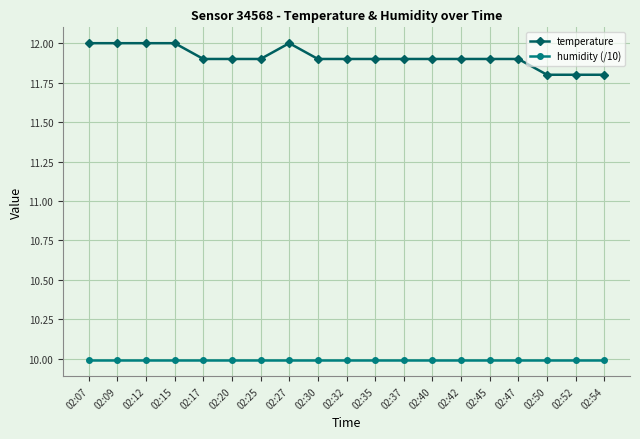

The value of temperature at 02:15 is 12.0. True or false?

True